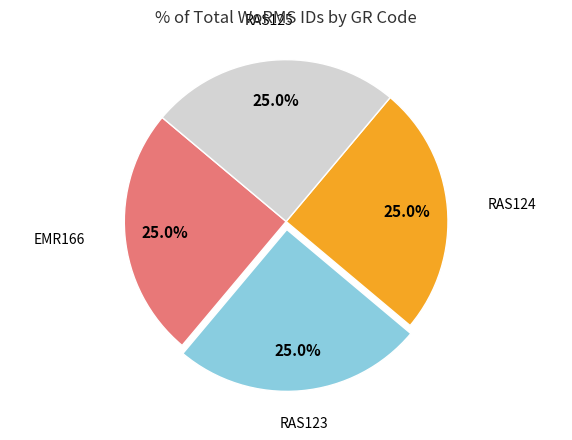

To the nearest percent, what portion does RAS124 represent?

25%